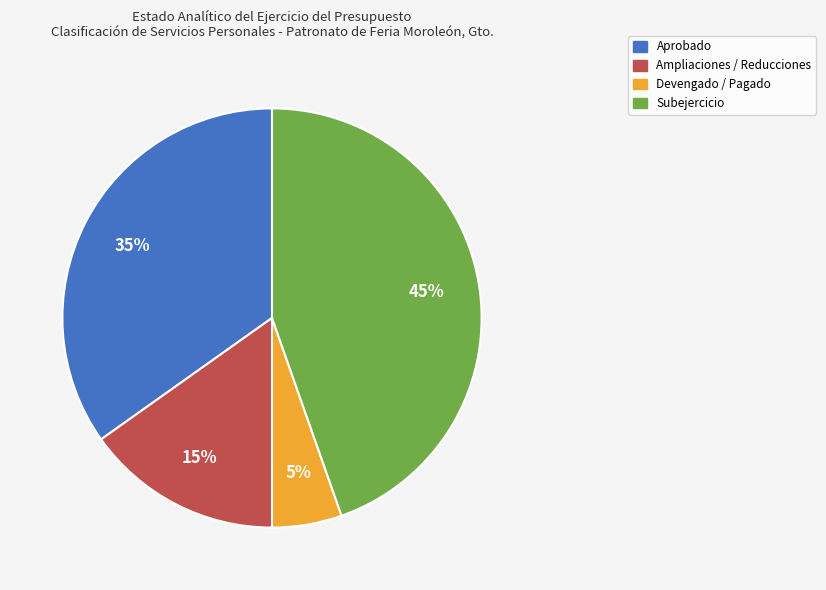

Approximately how many times larger is the value at Ampliaciones / Reducciones compared to Subejercicio?

0.3